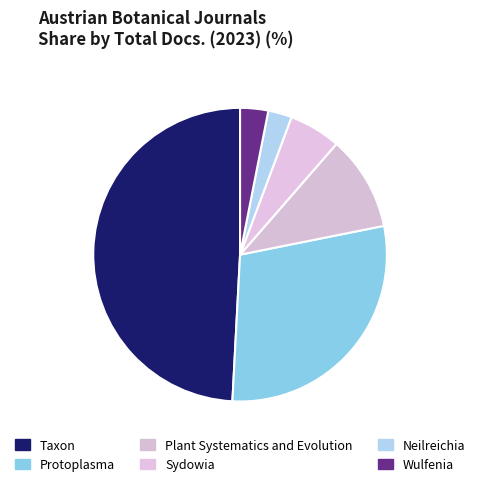

Which category has the smallest portion of the pie?

Neilreichia